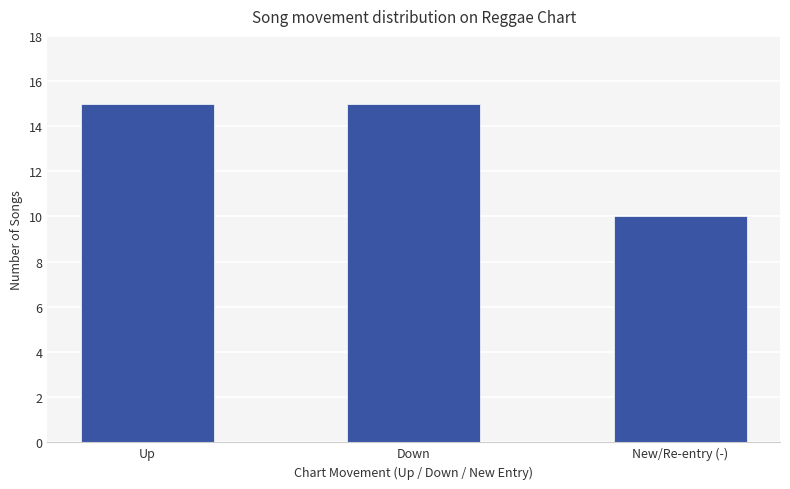

Approximately how many times larger is the value at Down compared to Up?

1.0